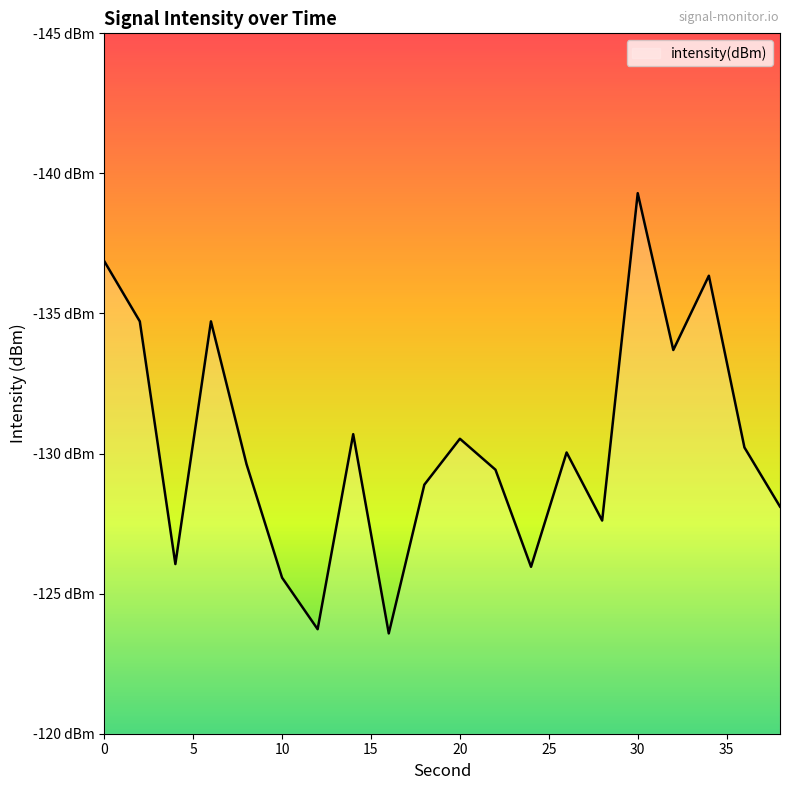

At which label does the data first exceed -129?

4